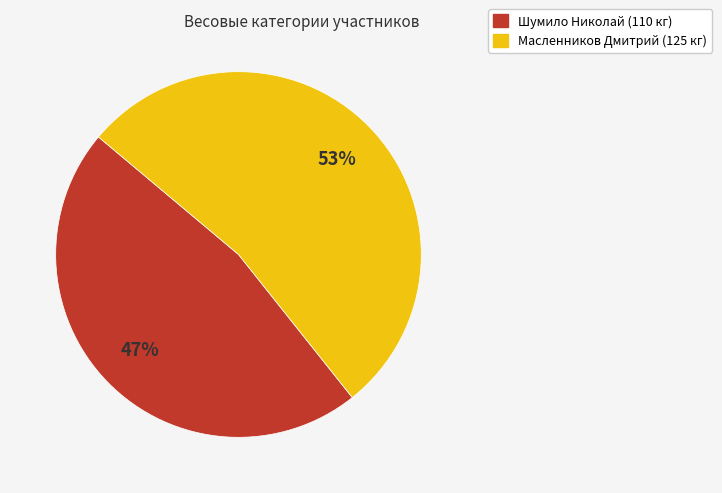

How many segments does this pie chart have?

2